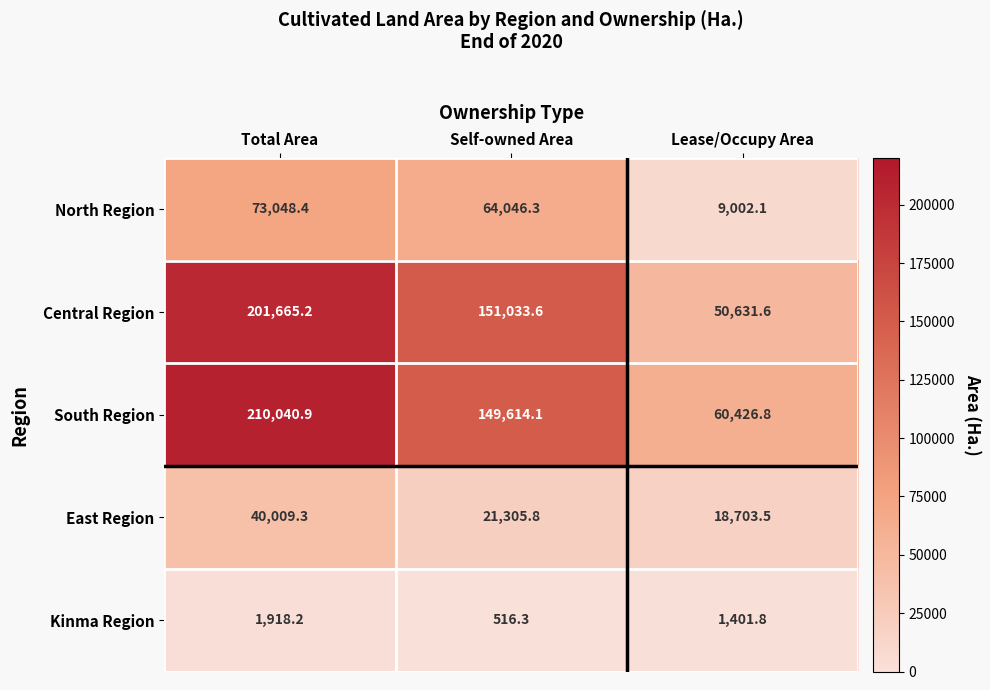

What is the average value of the Kinma Region series?

1278.8